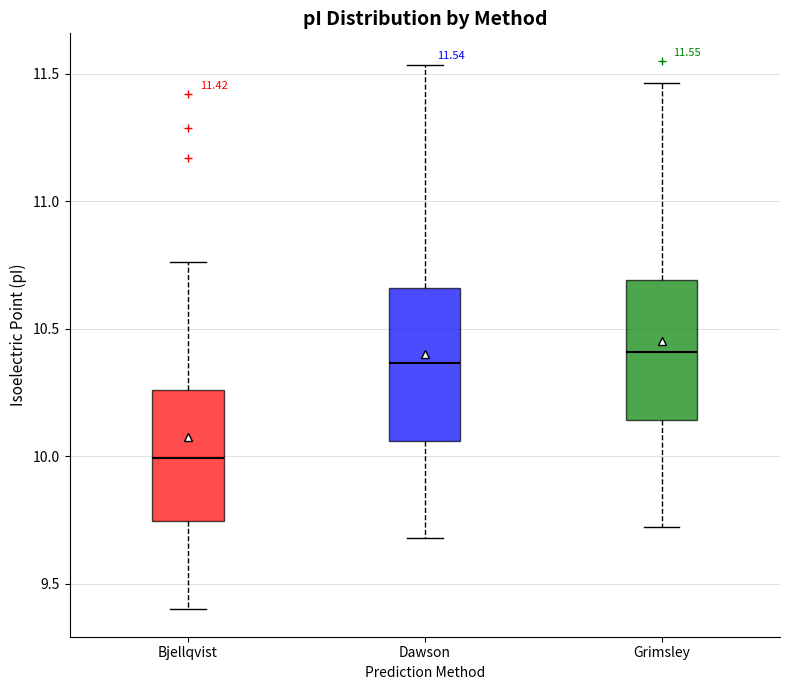

Comparing the boxes themselves (not the whiskers), which one is the tallest?

Dawson